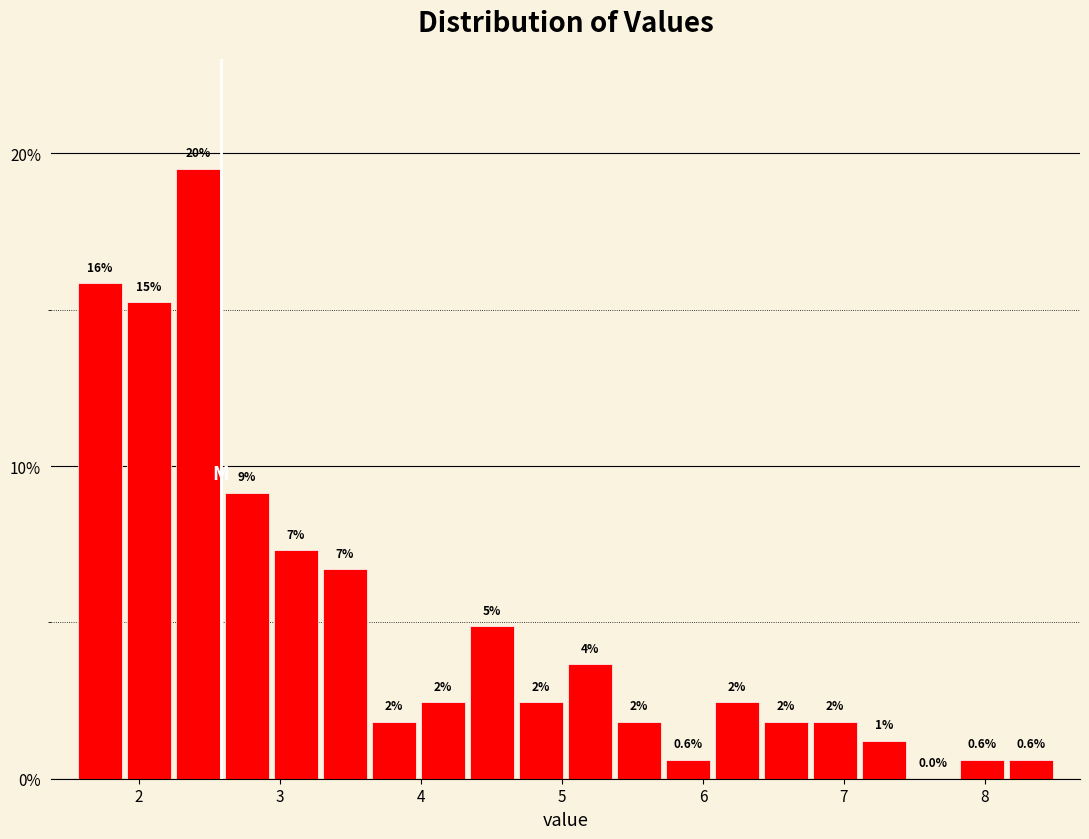

Around what value on the x-axis is the tallest bar? Give the approximate position of its centre, as read against the axis.

2.4